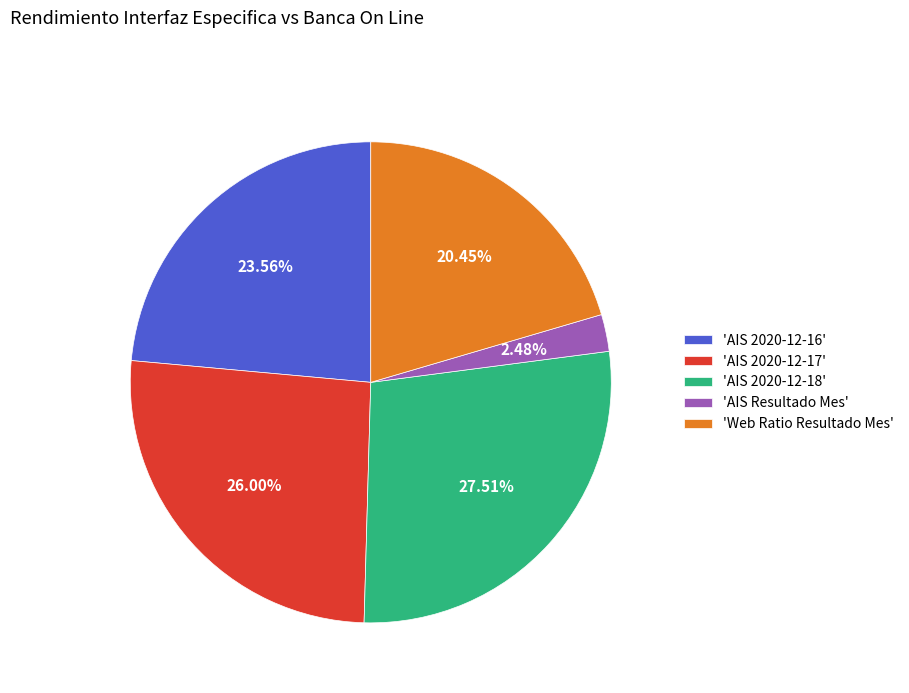

Approximately how many times larger is the value at 'AIS 2020-12-17' compared to 'AIS 2020-12-16'?

1.1